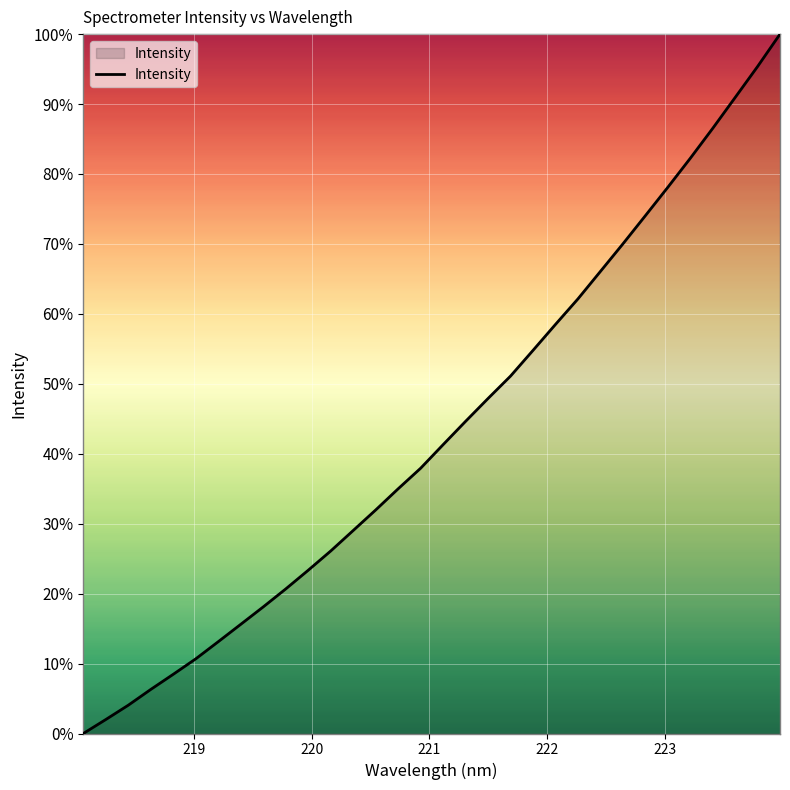

What is the maximum value shown in the chart?

100.0